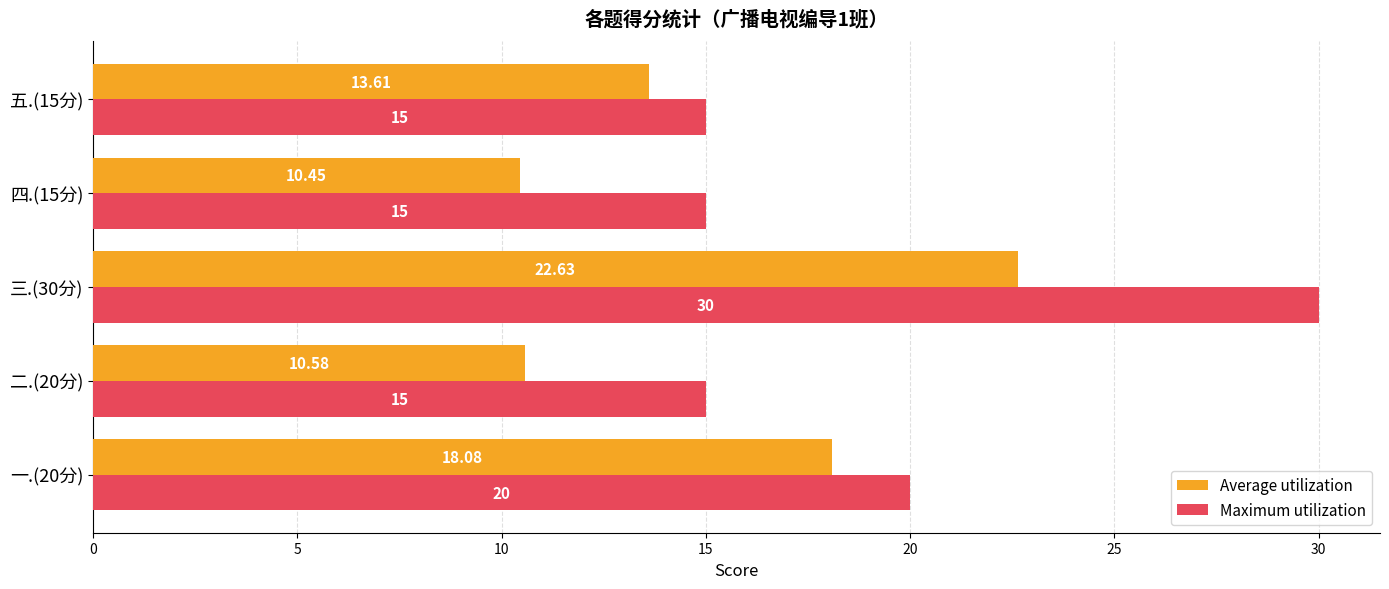

Rank the series at 三.(30分) from lowest to highest value.

Average utilization, Maximum utilization